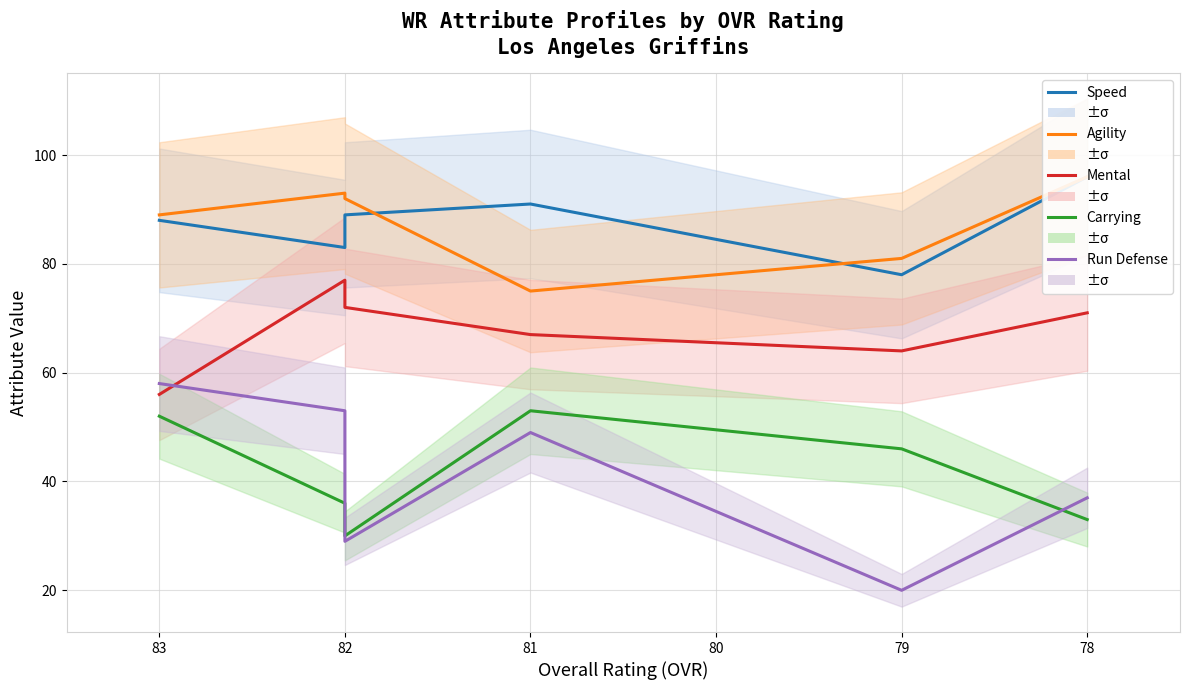

What is the difference between the maximum and minimum values in the speed series?

18